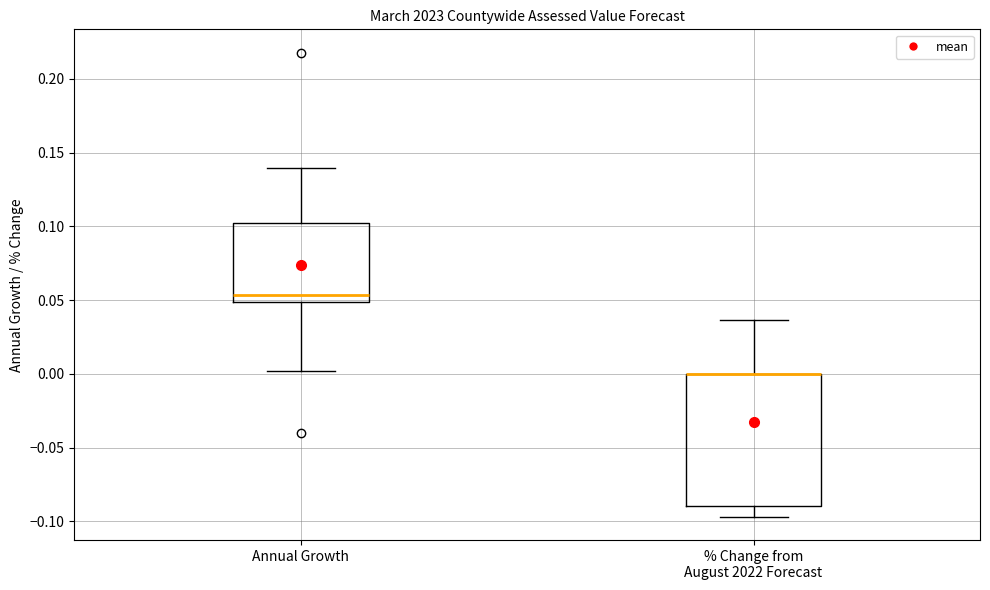

Reading left to right, transcribe this box plot: for each box, give where its median line is, the range the box spans, and where its two whiskers end, as read against the y-axis. The values are not printed on the chart, so give them approximately, as read against the axis.

Annual Growth: median 0.055, box 0.050 to 0.100, whiskers 0.000 to 0.140
% Change from August 2022 Forecast: median 0.000 (drawn on the box's upper edge), box -0.090 to 0.000, whiskers -0.095 to 0.035